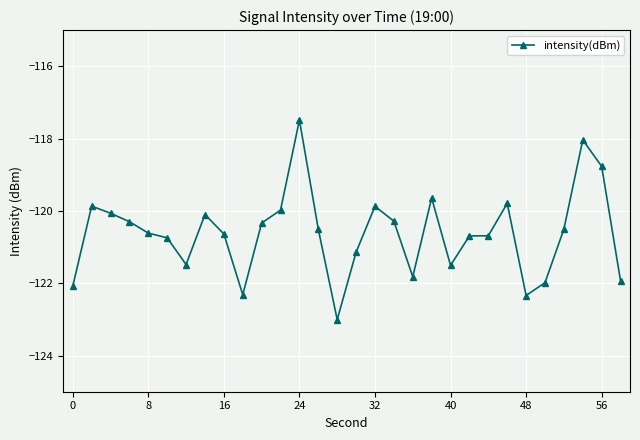

What is the value of the 10th point from the left?

-122.3